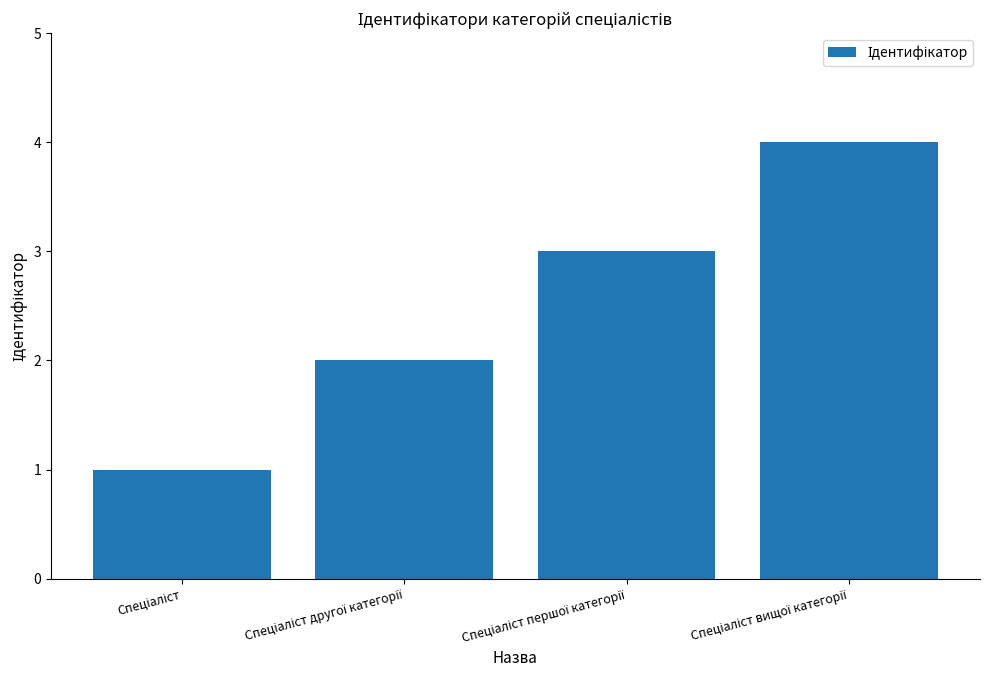

What is the minimum value shown in the chart?

1